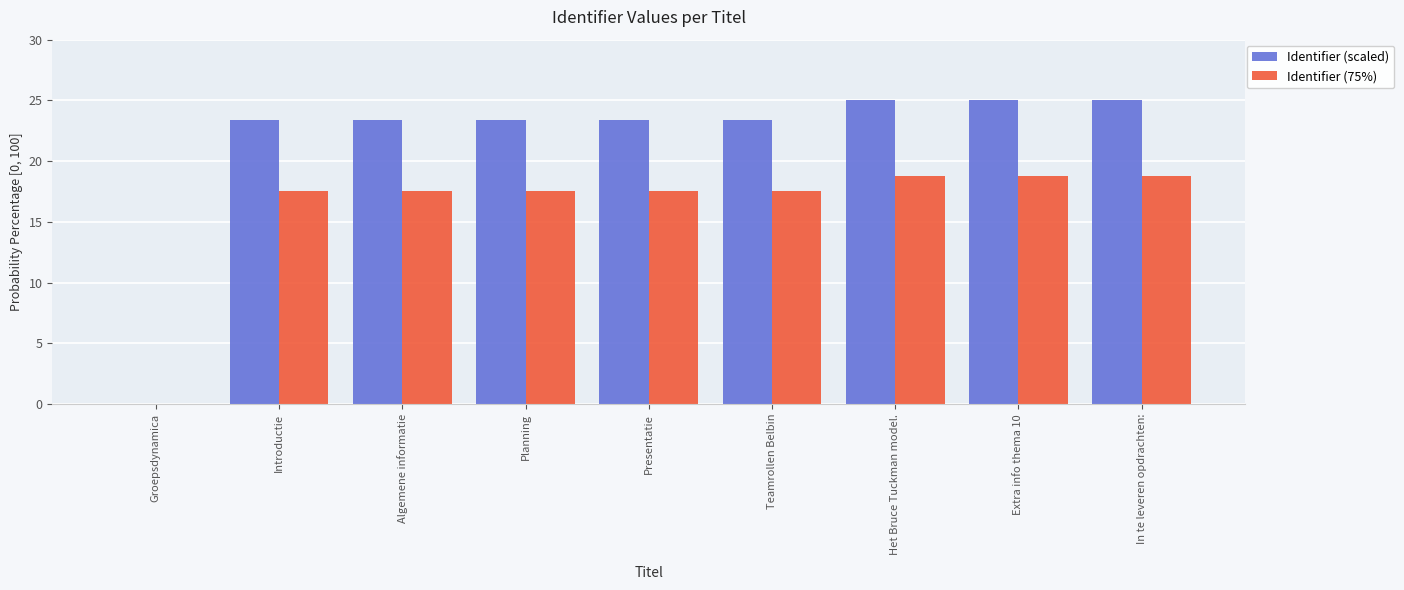

At which label does Identifier (scaled) first exceed 23?

Introductie